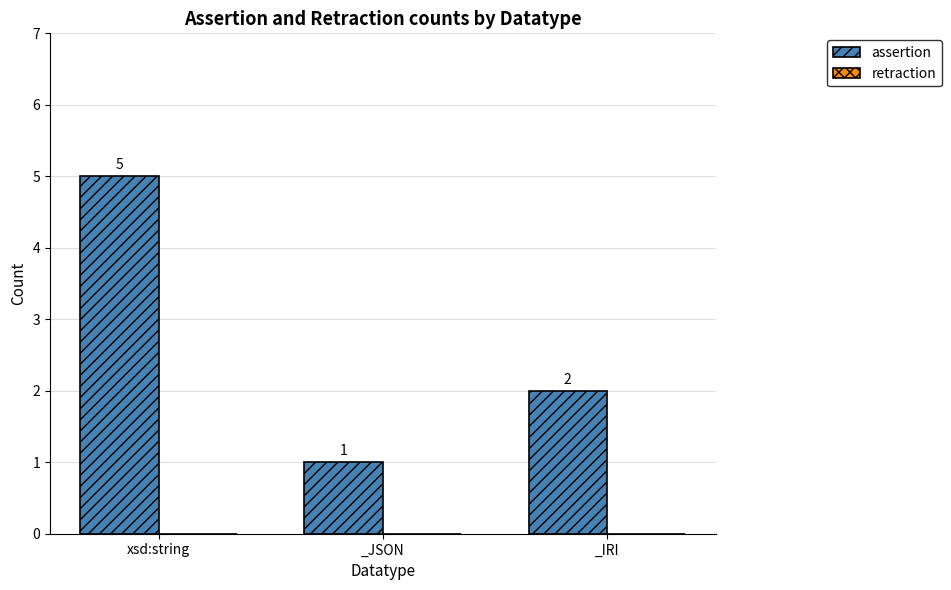

What is the maximum value shown in the chart?

5